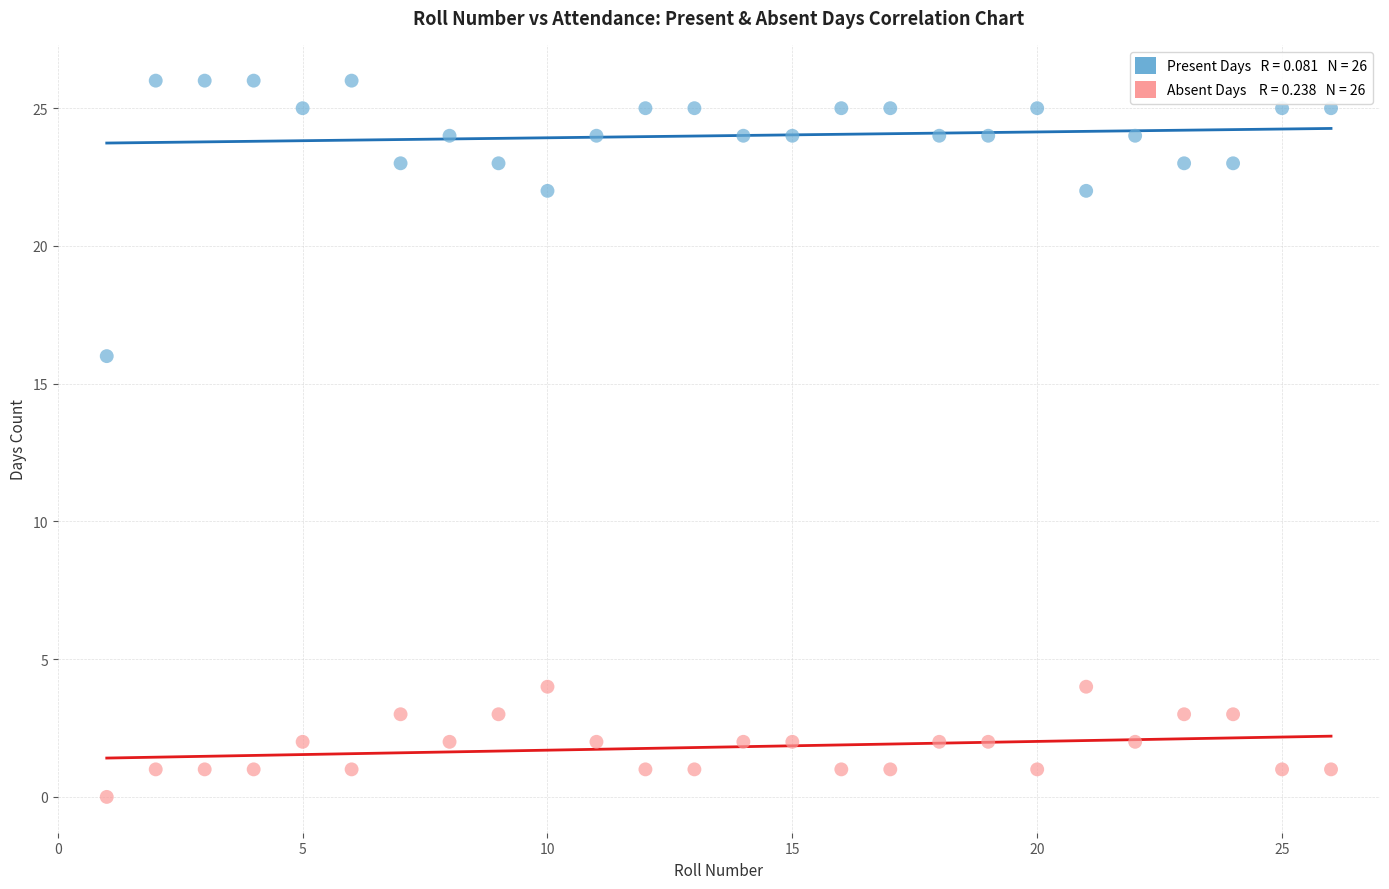

Across all series, what Y value is closest to 13?

16